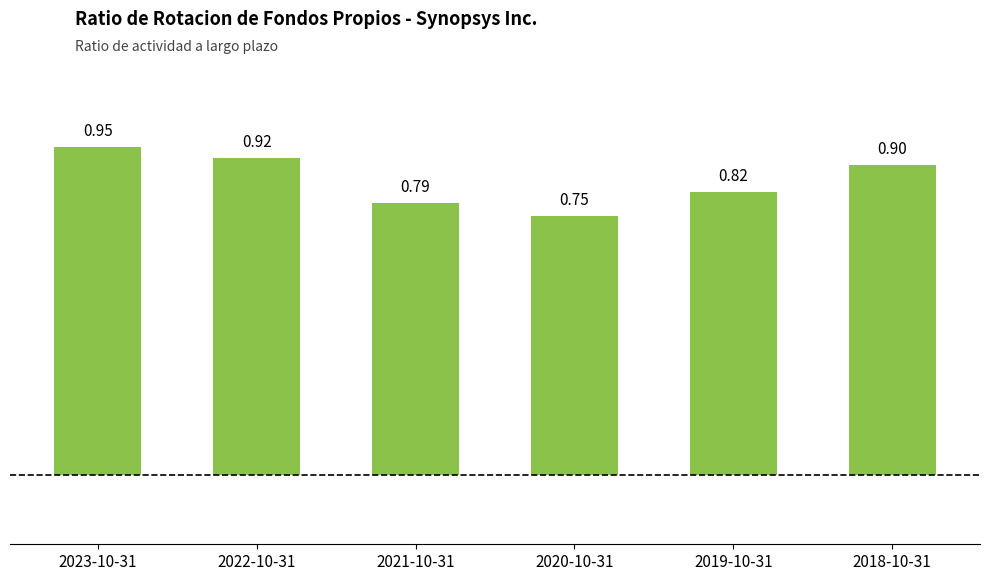

What is the change in value from 2019-10-31 to 2018-10-31?

+0.1